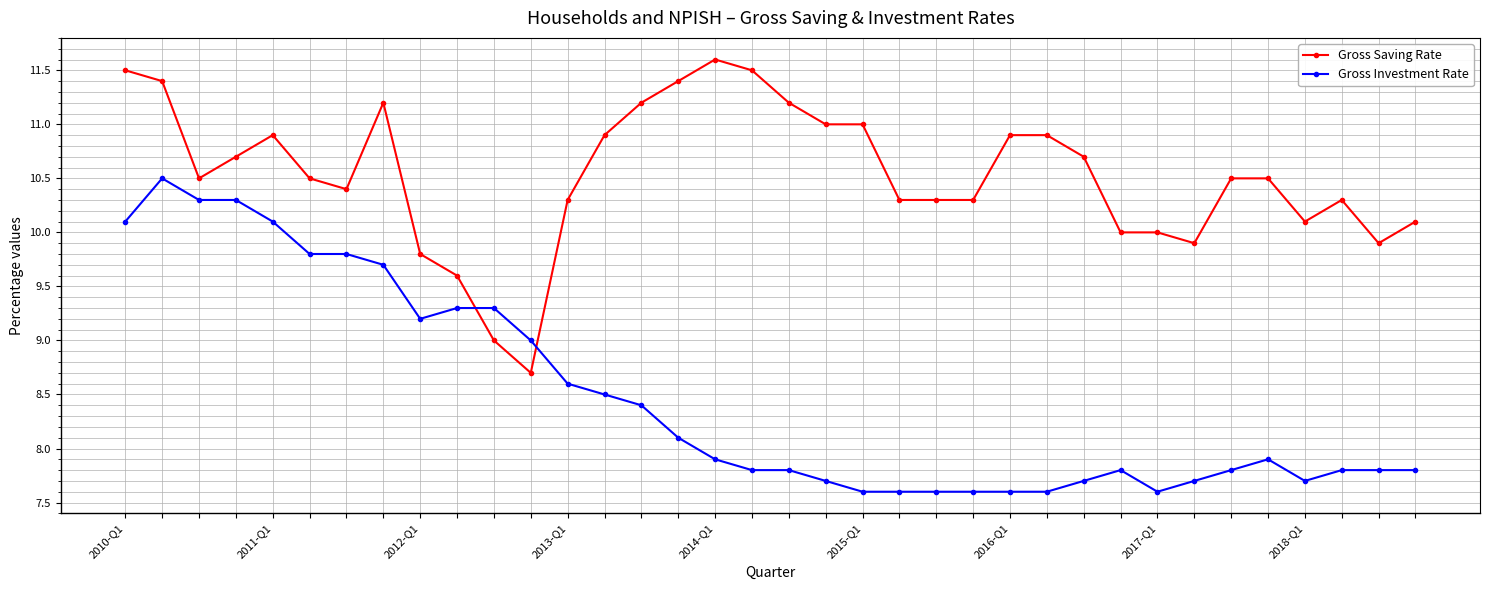

What are all the series names shown in the legend?

Gross Saving Rate, Gross Investment Rate